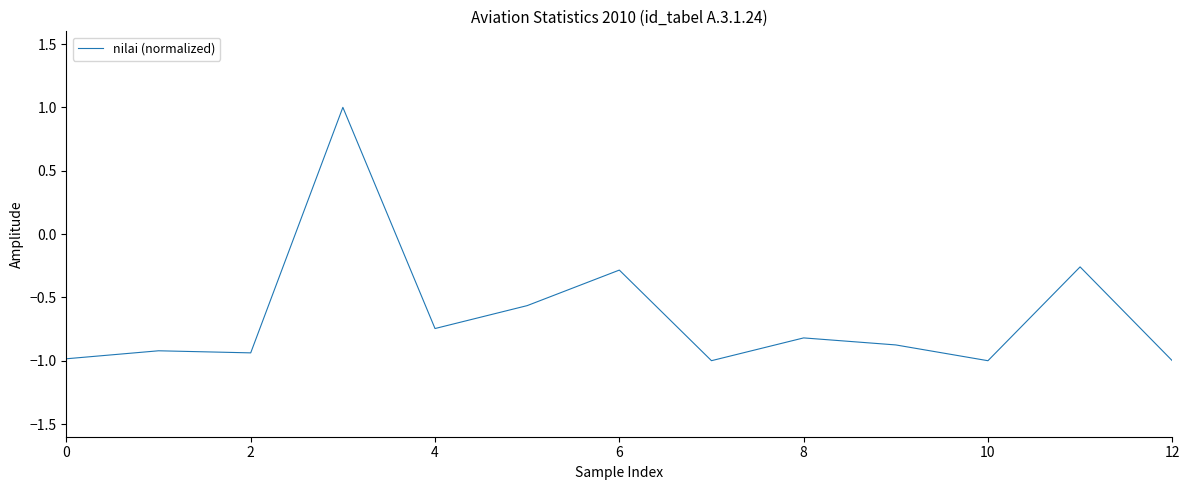

True or false: the data has more than 0 interior local peaks.

True